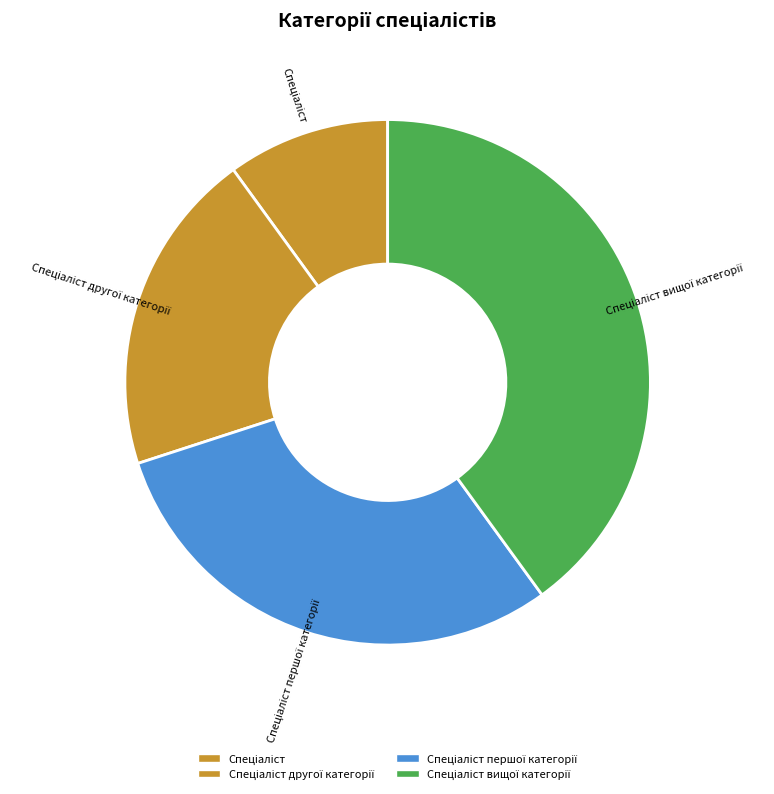

Is there a majority slice in this chart?

No